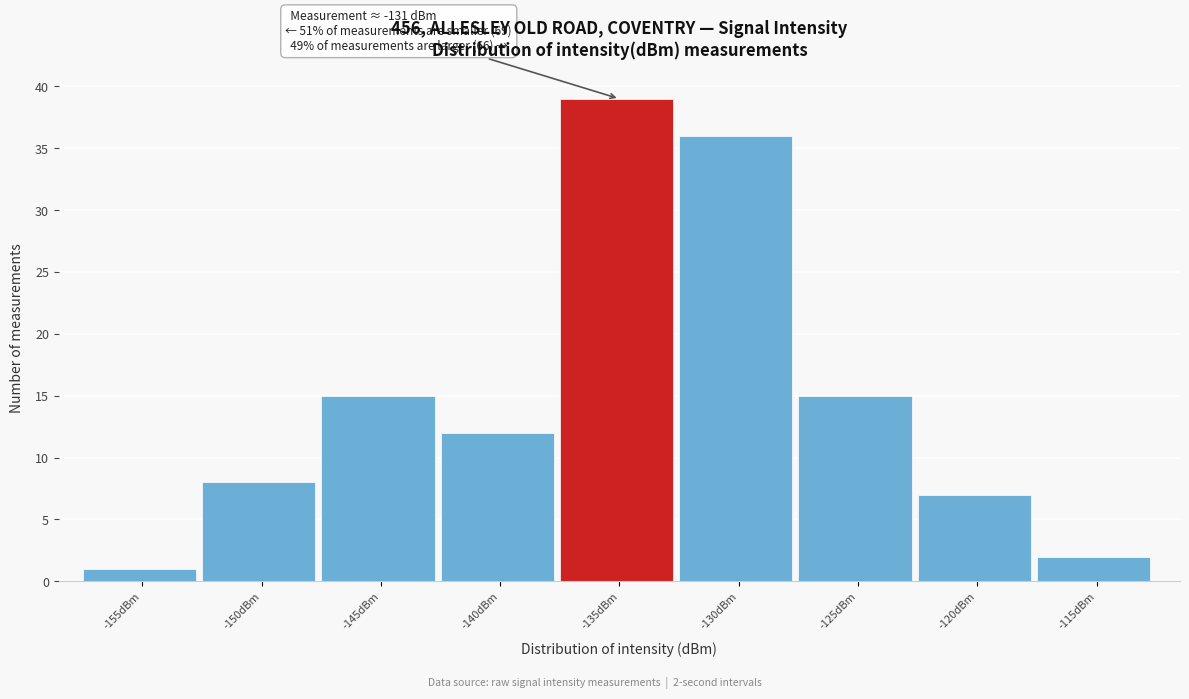

Reading left to right, transcribe all the data shown in this chart.

-155dBm=1	-150dBm=8	-145dBm=15	-140dBm=12	-135dBm=39	-130dBm=36	-125dBm=15	-120dBm=7	-115dBm=2